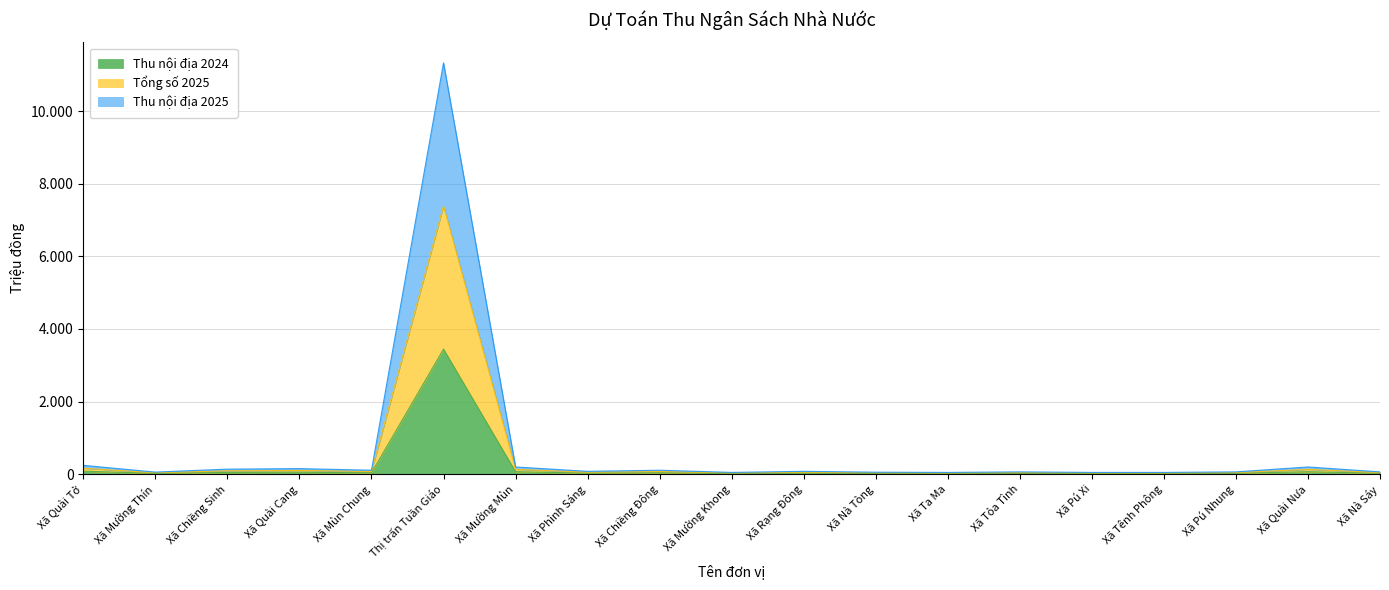

What is the label of the 12th point from the left?

Xã Nà Tòng